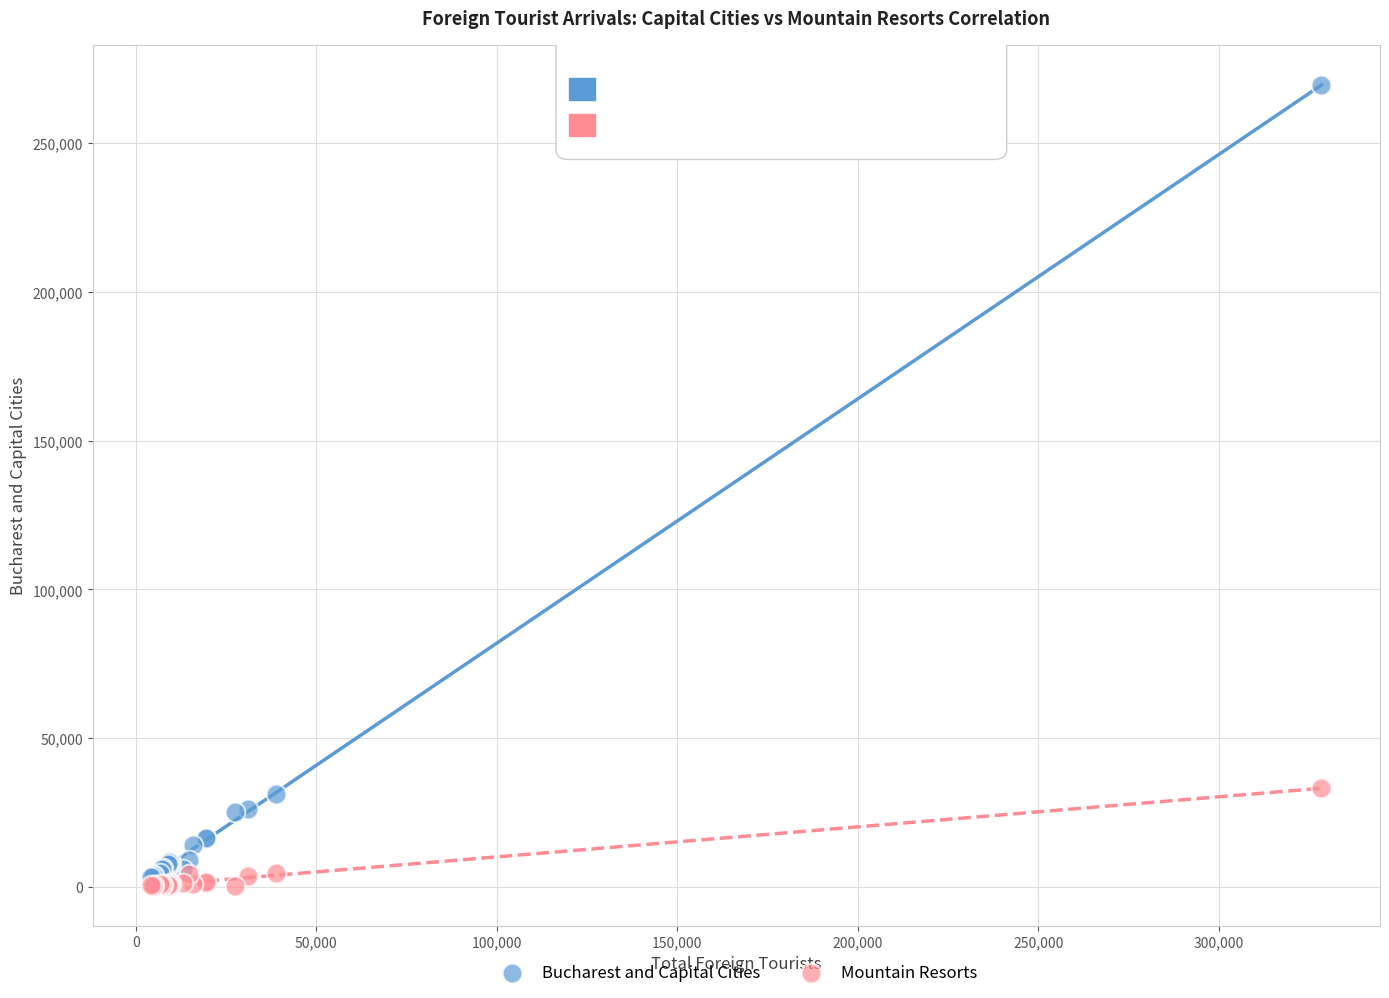

What are all the series names shown in the legend?

Bucharest and Capital Cities, Mountain Resorts